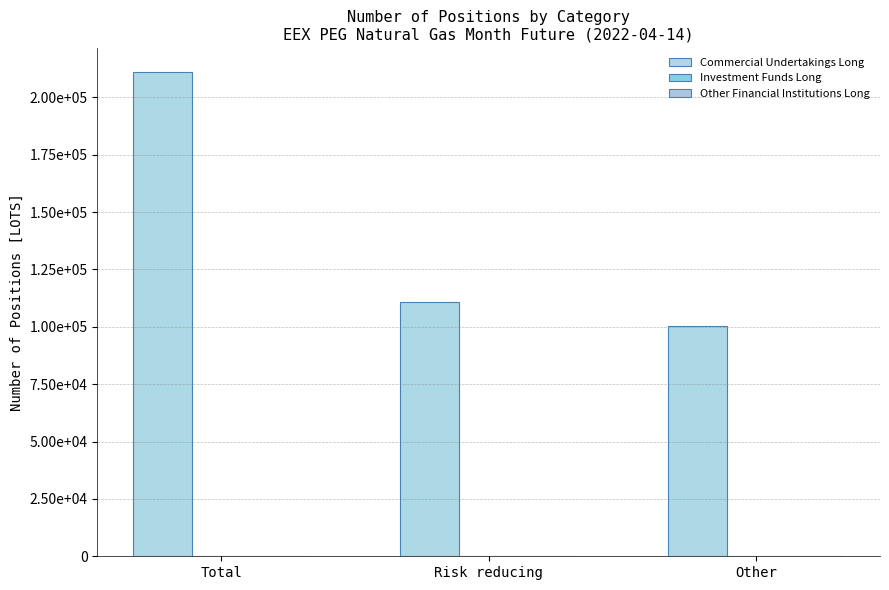

Are the bars horizontal?

No